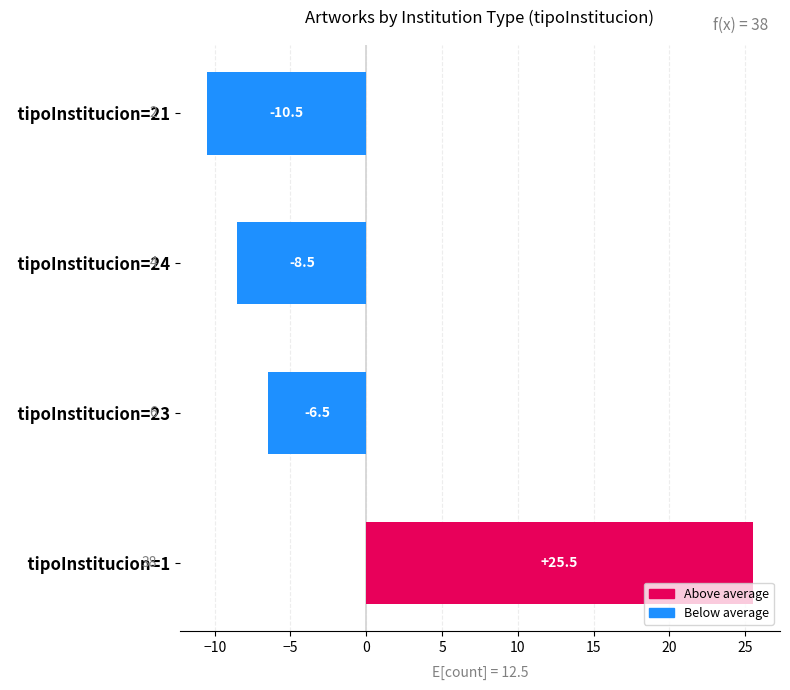

How many positive values are there?

1